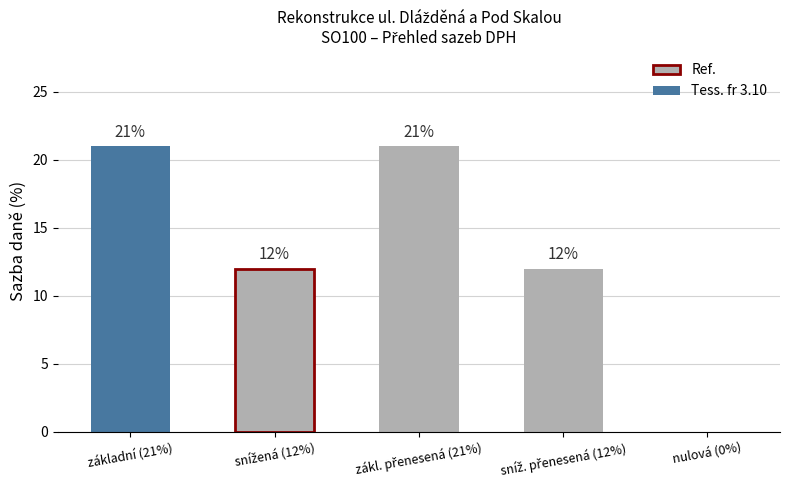

Does the chart contain stacked bars?

No